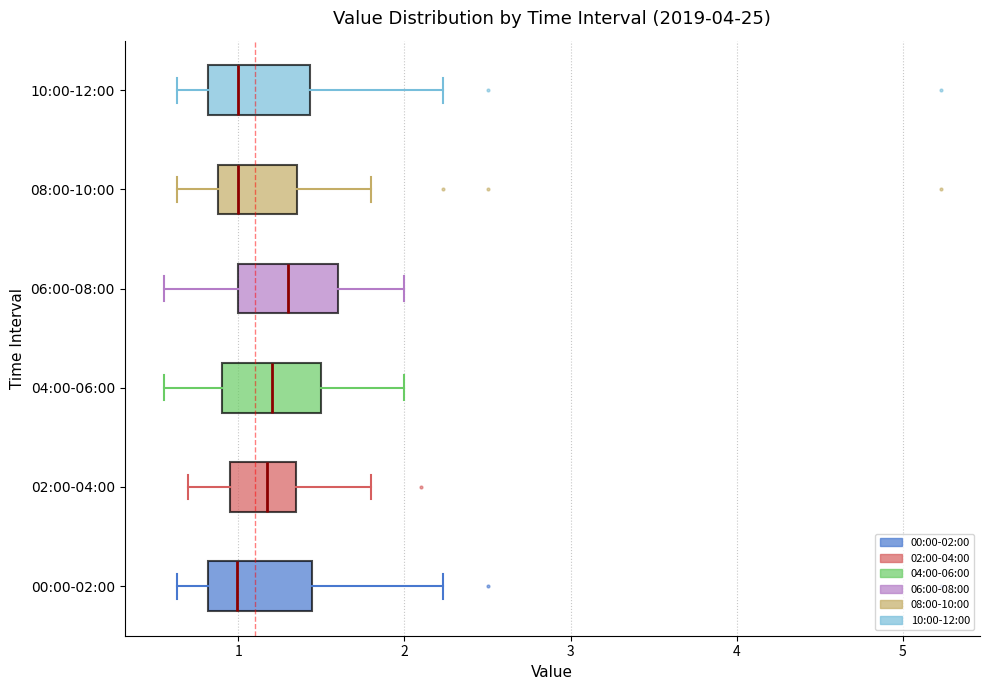

Reading bottom to top, transcribe this box plot: for each box, give where its median line is, the range the box spans, and where its two whiskers end, as read against the x-axis. The values are not printed on the chart, so give them approximately, as read against the axis.

00:00-02:00: median 1.0, box 0.8 to 1.4, whiskers 0.6 to 2.2
02:00-04:00: median 1.2, box 1.0 to 1.4, whiskers 0.7 to 1.8
04:00-06:00: median 1.2, box 0.9 to 1.5, whiskers 0.6 to 2.0
06:00-08:00: median 1.3, box 1.0 to 1.6, whiskers 0.6 to 2.0
08:00-10:00: median 1.0, box 0.9 to 1.4, whiskers 0.6 to 1.8
10:00-12:00: median 1.0, box 0.8 to 1.4, whiskers 0.6 to 2.2